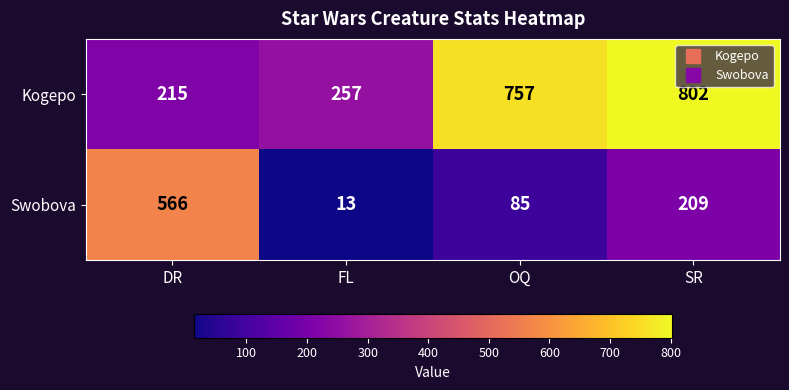

What is the difference between the second highest and second lowest values in the Kogepo series?

500